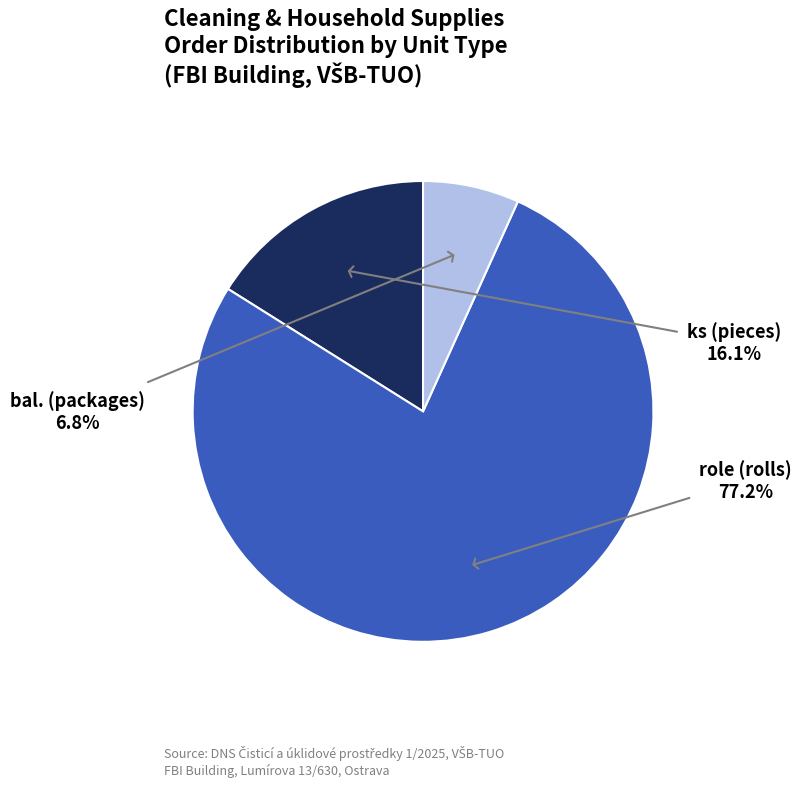

Count the number of slices in the pie.

3